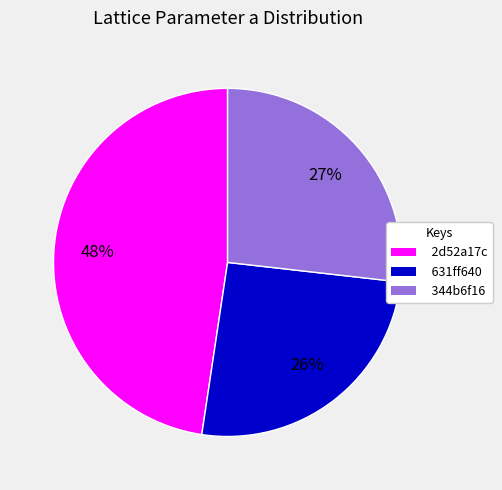

True or false: 631ff640 accounts for 26% of the total.

True